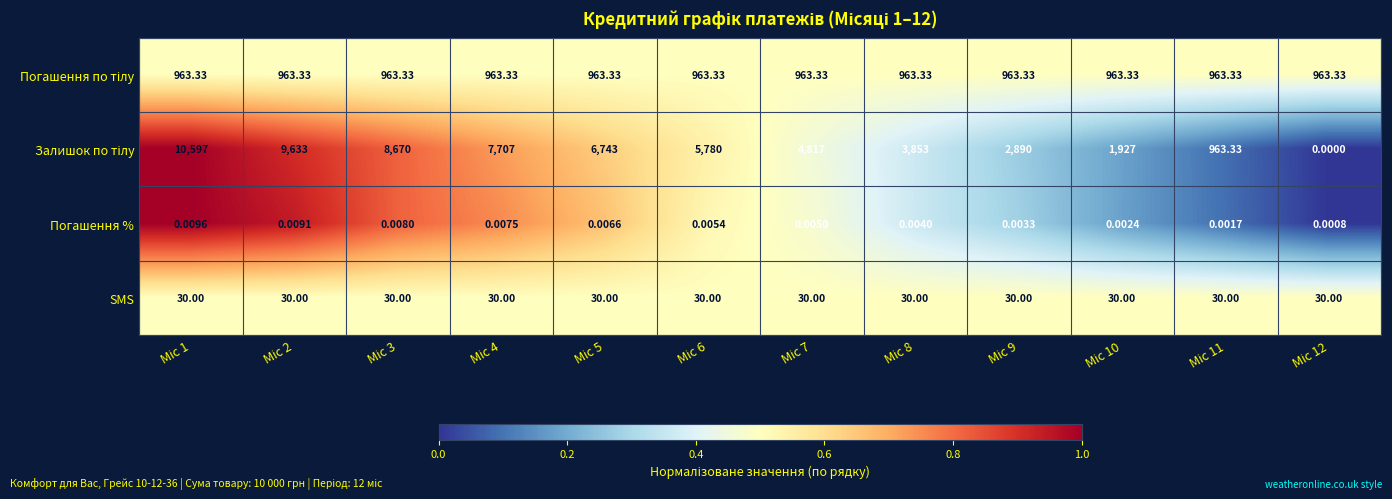

How many distinct data groups are displayed?

4